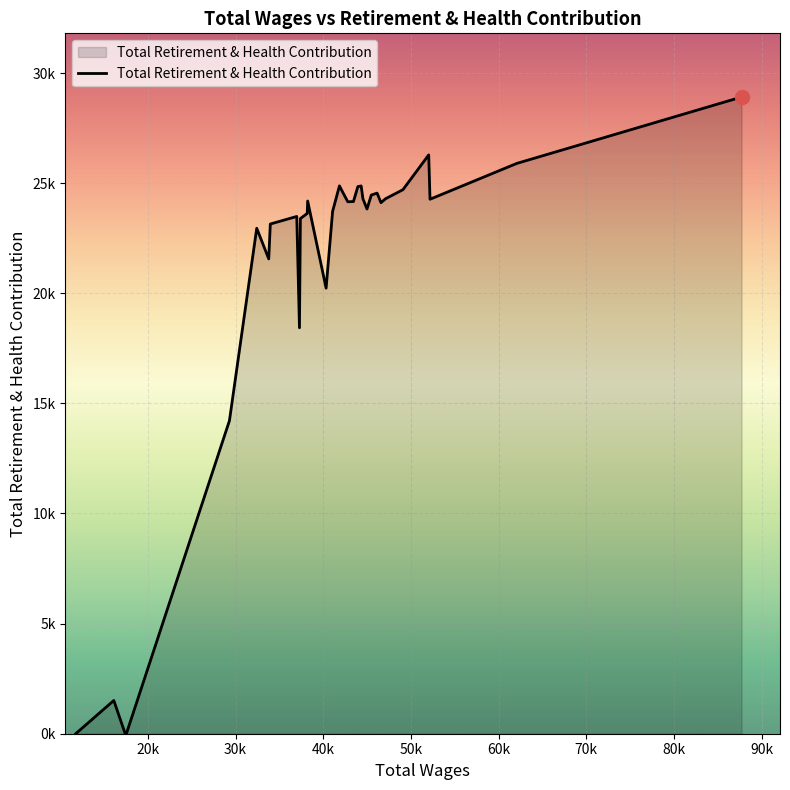

How many points are higher than both their immediate neighbors (excluding endpoints)?

8